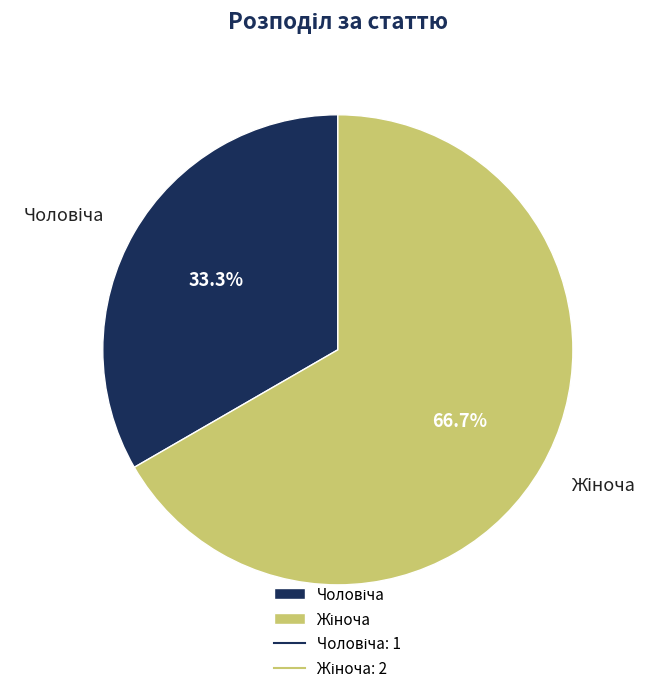

To the nearest percent, what is the difference between the largest and smallest slice percentages?

33%